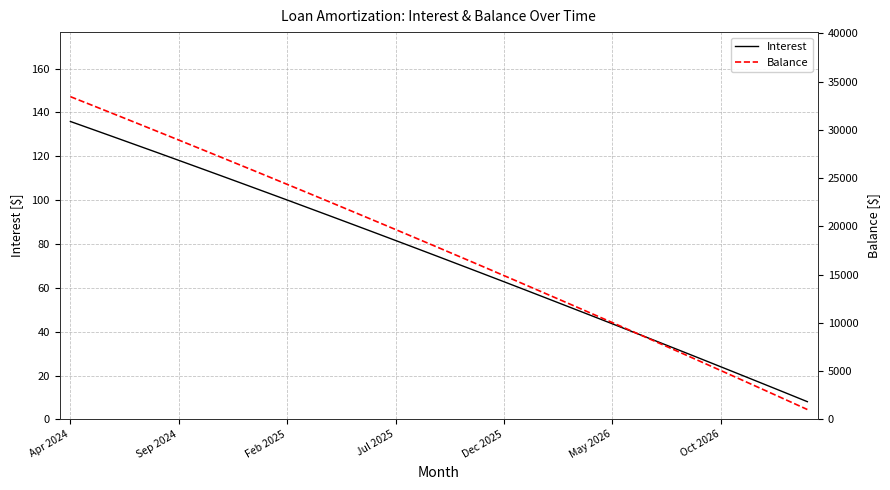

What value does the Balance series have at 24?

11011.0